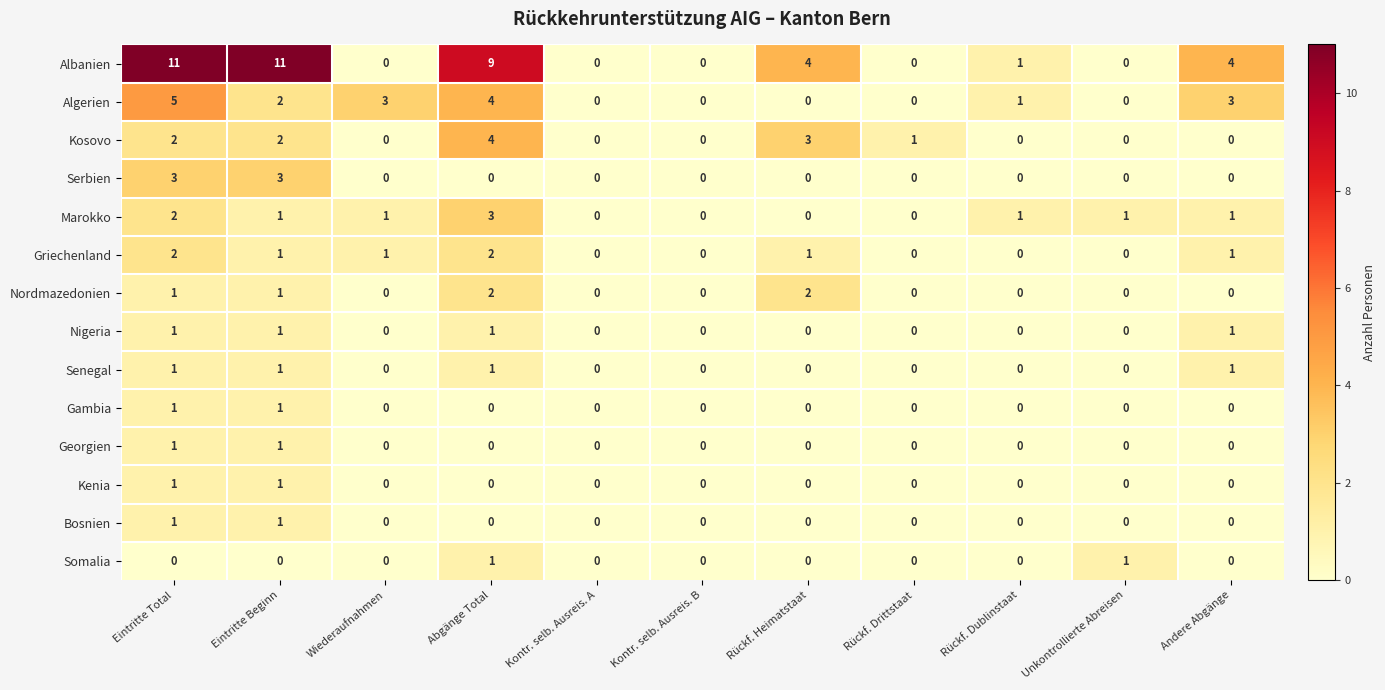

Which series has the widest spread of values?

Albanien